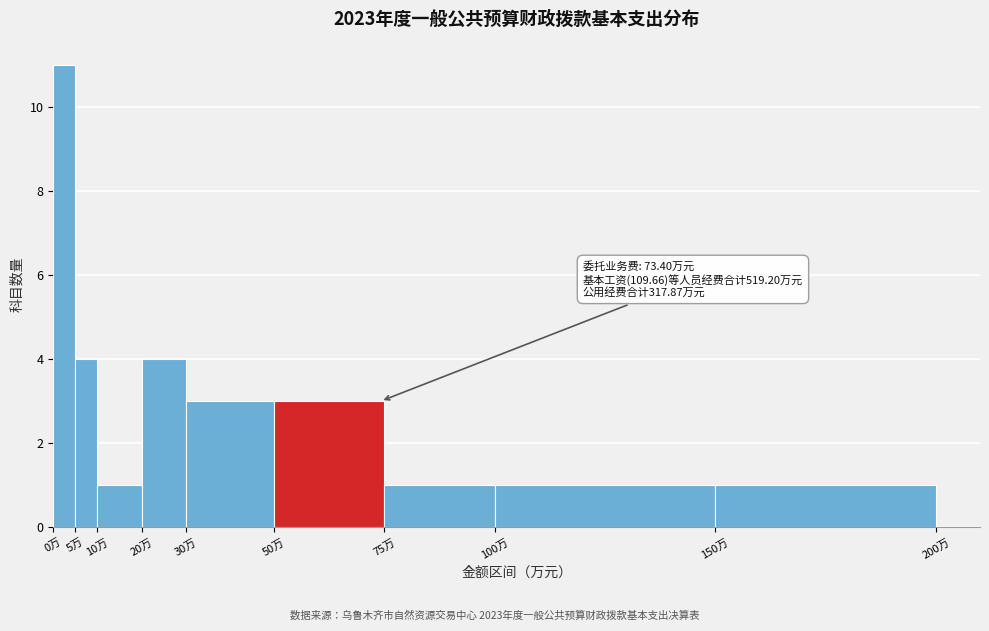

Over which range of the x-axis is the bar tallest?

0 to 5